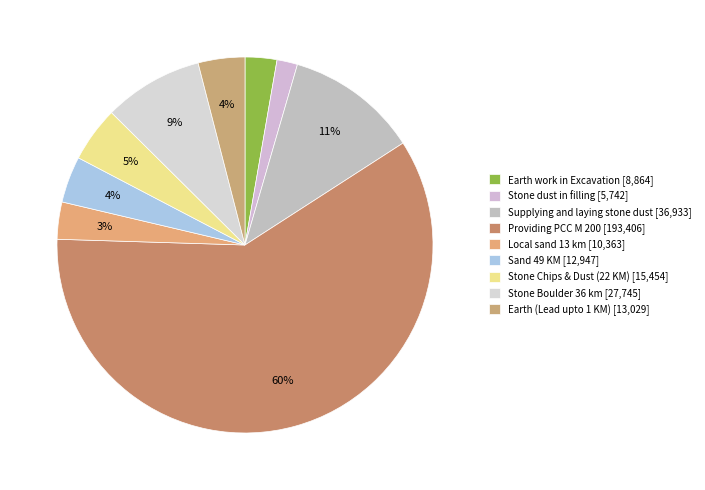

How many segments does this pie chart have?

9